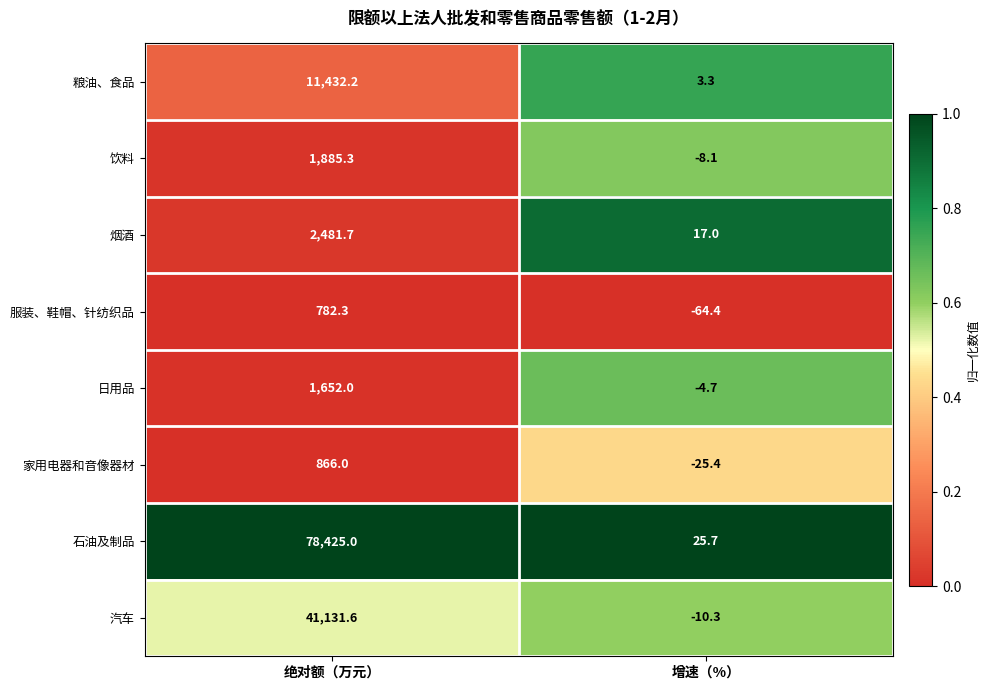

Which series has the widest spread of values?

石油及制品